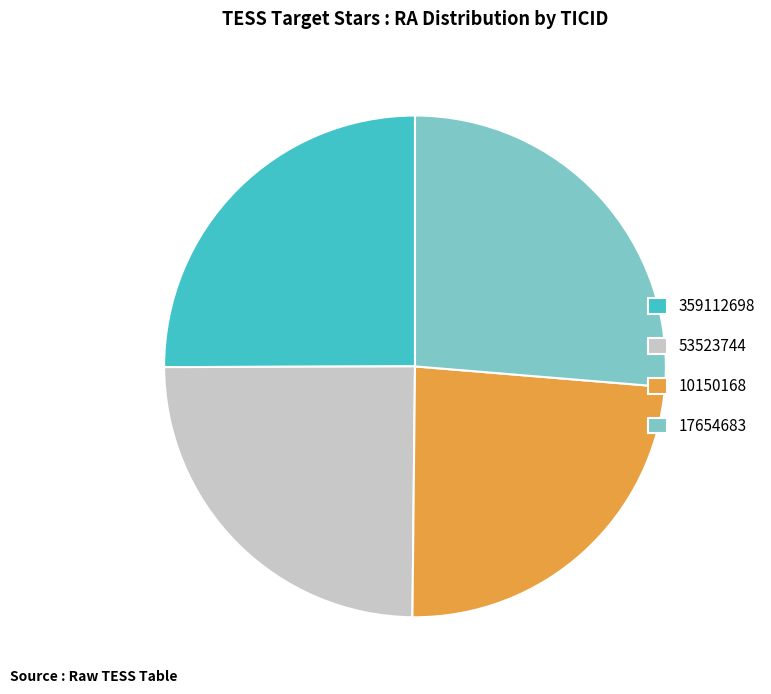

Is there any slice that represents more than half of the pie?

No